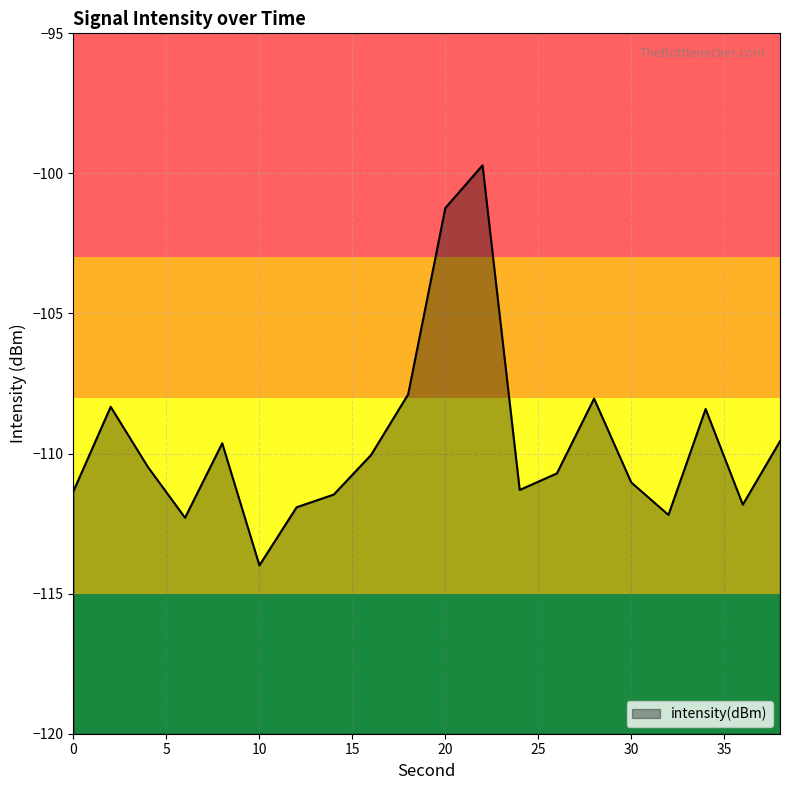

How many data points does each series have?

20